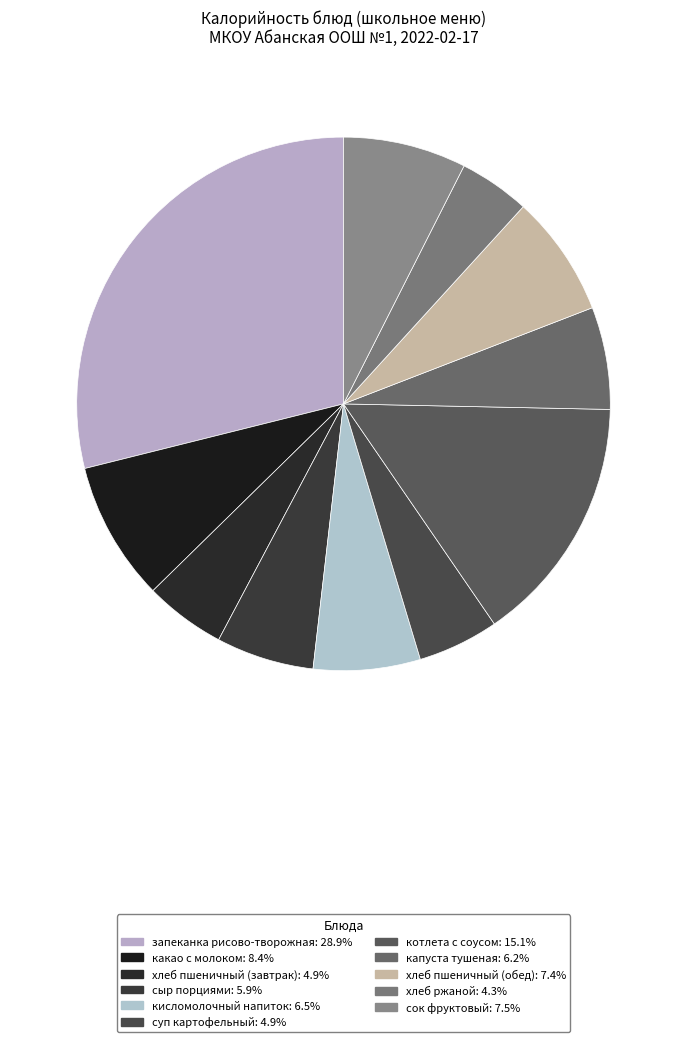

Is the sum of запеканка рисово-творожная and кисломолочный напиток greater than half?

No